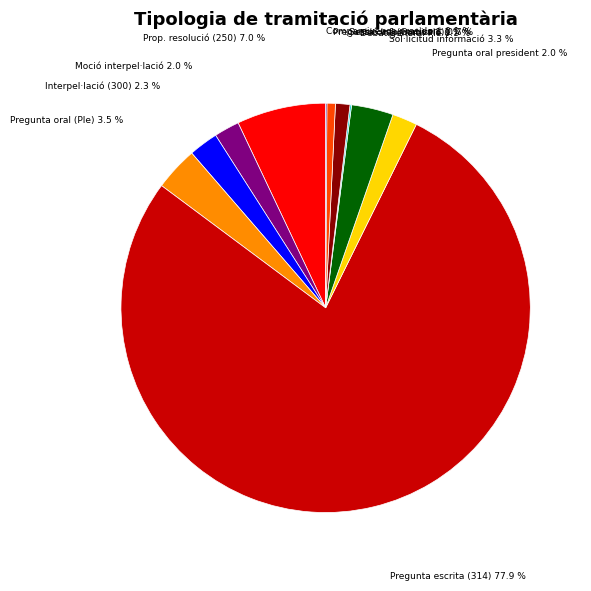

Is there a majority slice in this chart?

Yes